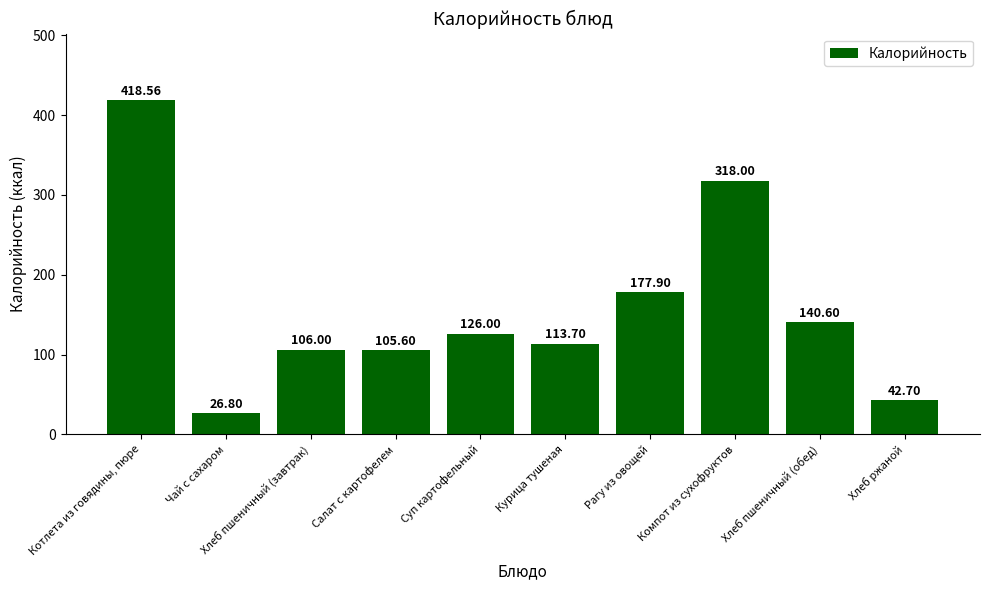

The chart shows a value of 126.0 at Суп картофельный. True or false?

True